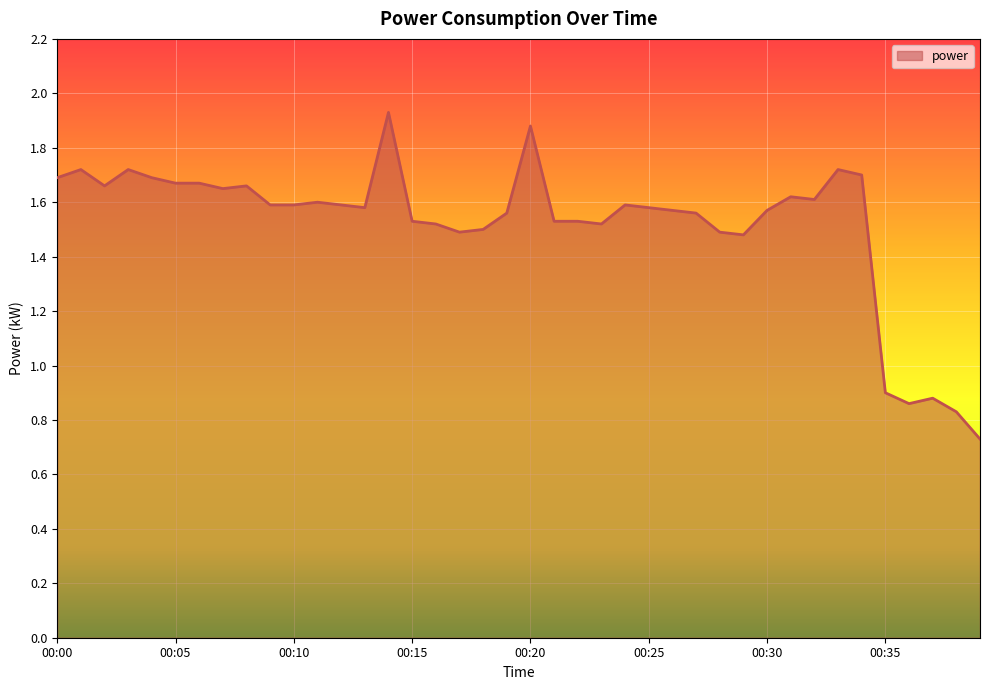

How many lines are shown in the chart?

1